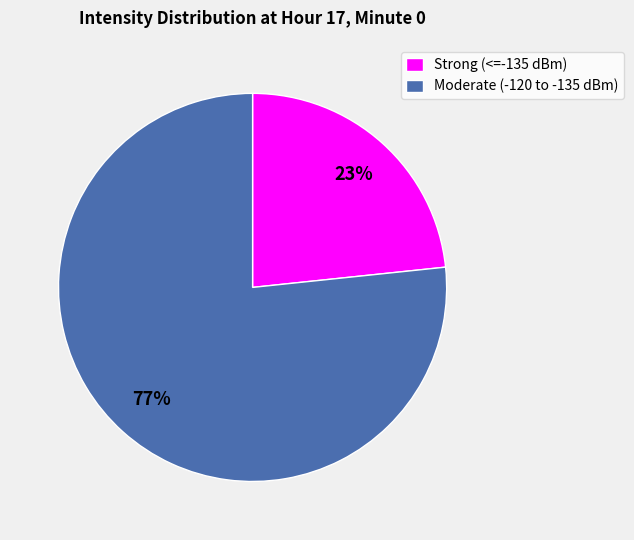

To the nearest percent, what portion does Moderate (-120 to -135 dBm) represent?

77%